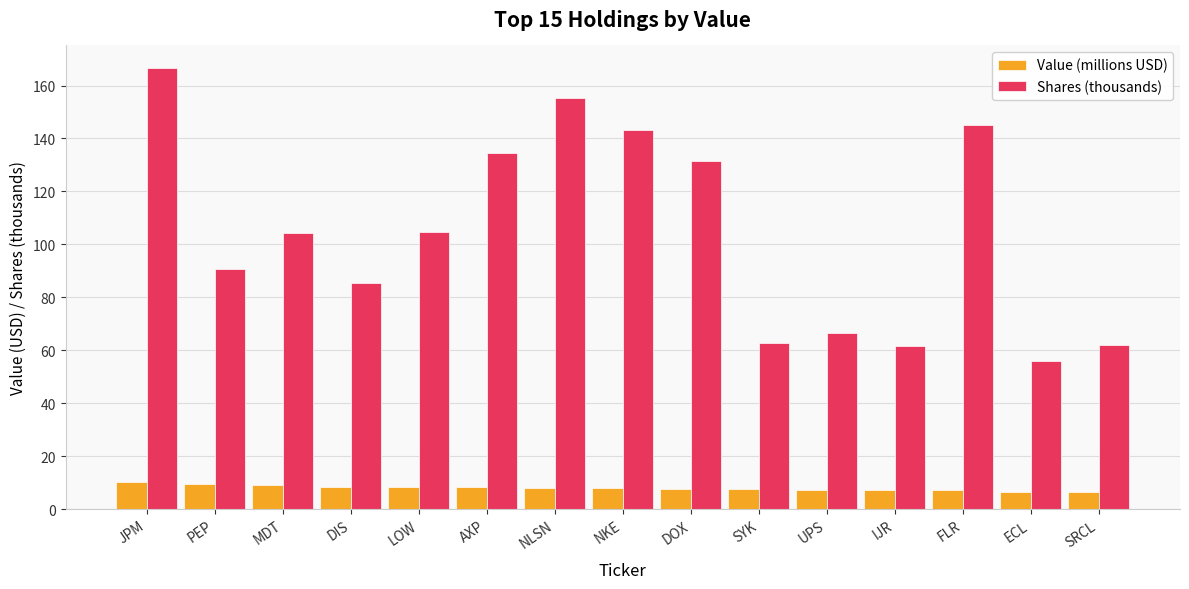

What is the difference between the maximum and minimum values in the Shares (thousands) series?

110.9